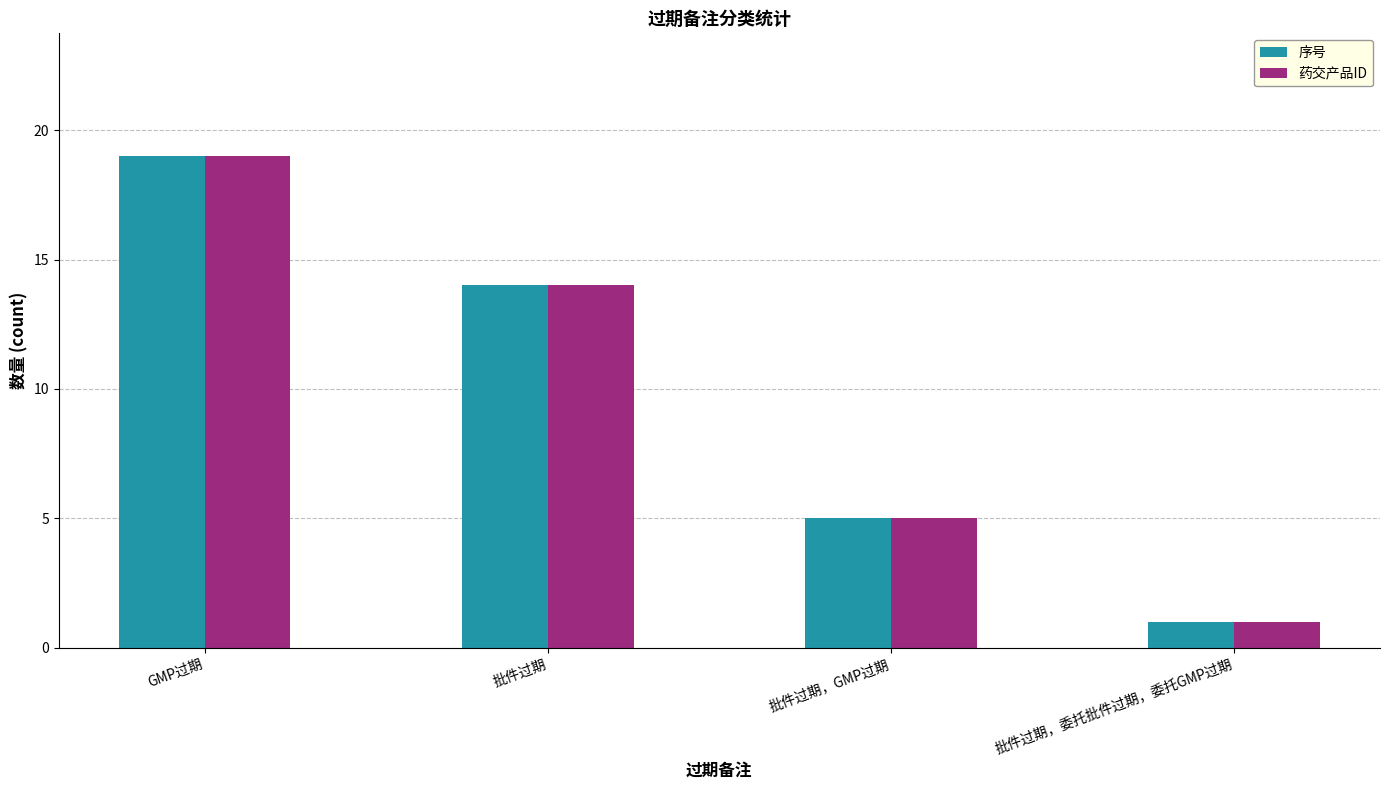

List the labels in order of 序号 value, smallest first.

批件过期，委托批件过期，委托GMP过期, 批件过期，GMP过期, 批件过期, GMP过期